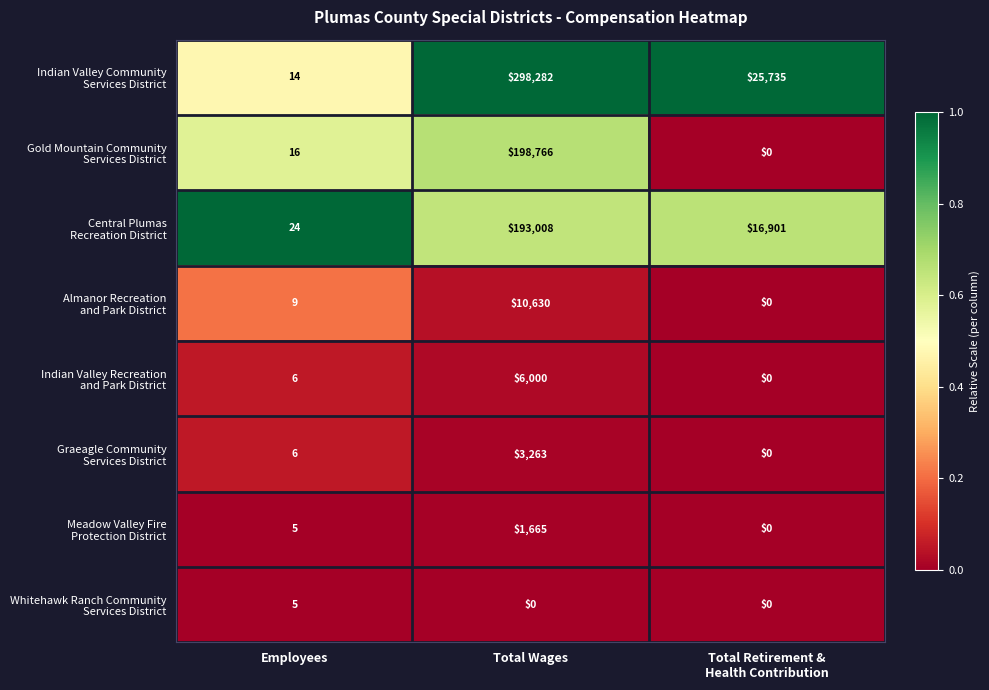

At which category is the sum across all series the highest?

Total Wages